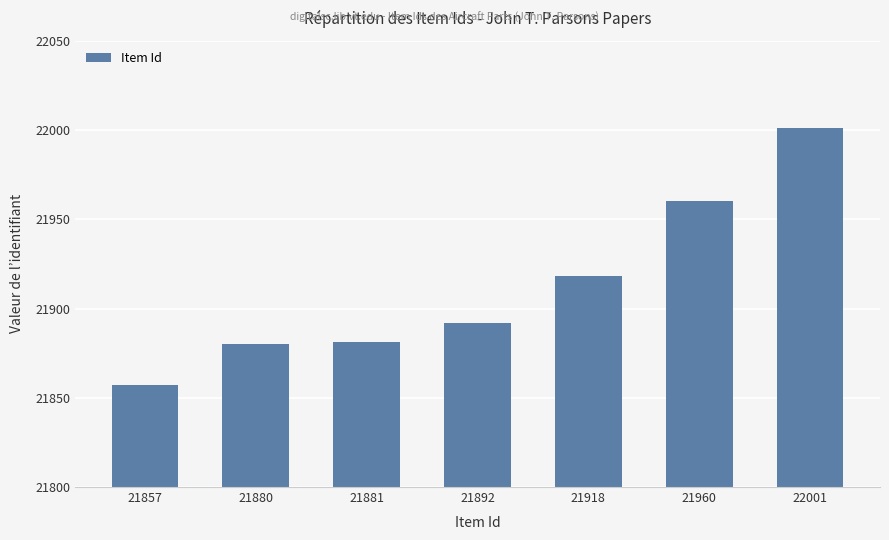

Which label corresponds to the smallest value in the chart?

21857